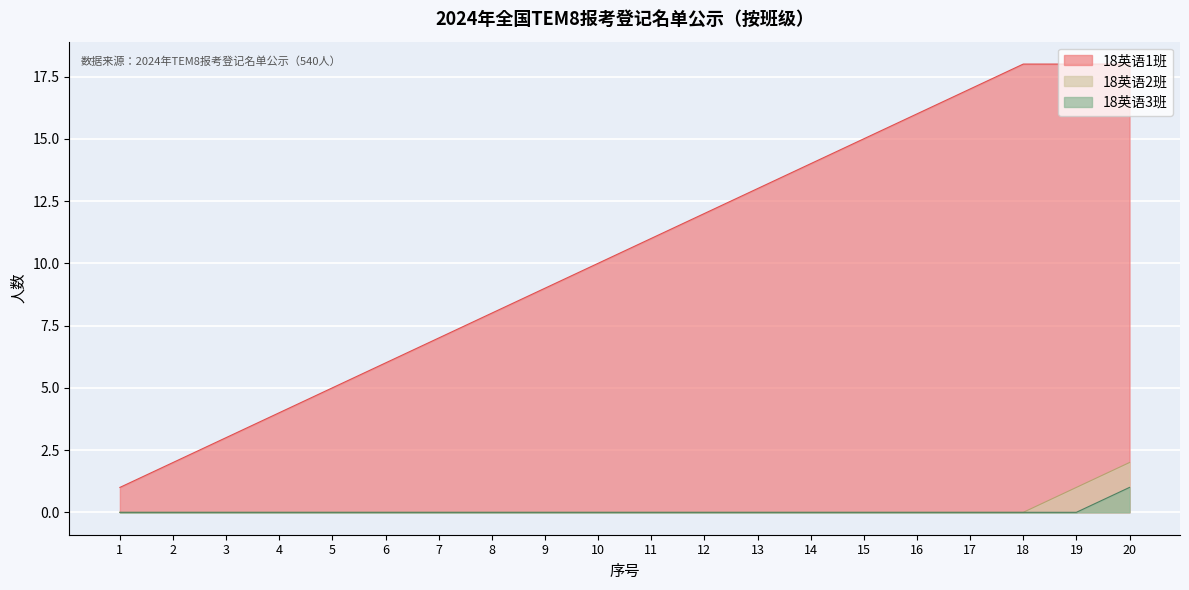

What are all the series names shown in the legend?

18英语1班, 18英语2班, 18英语3班